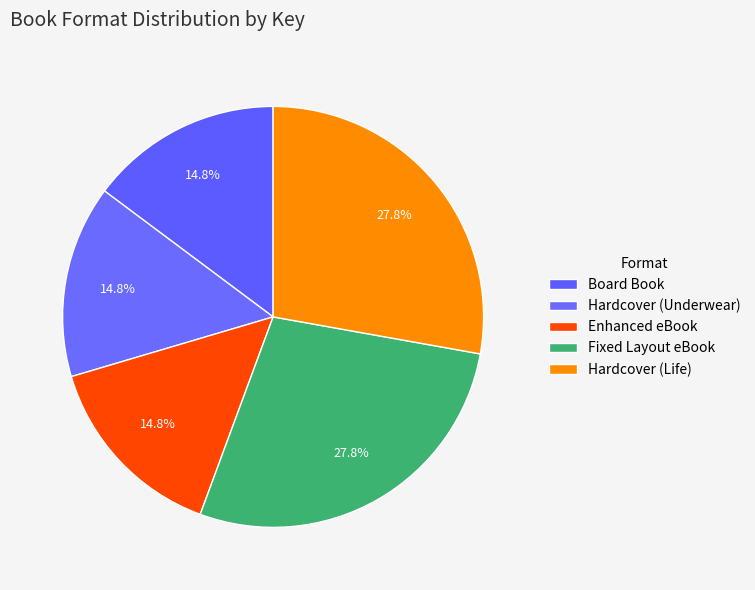

Count the number of slices in the pie.

5